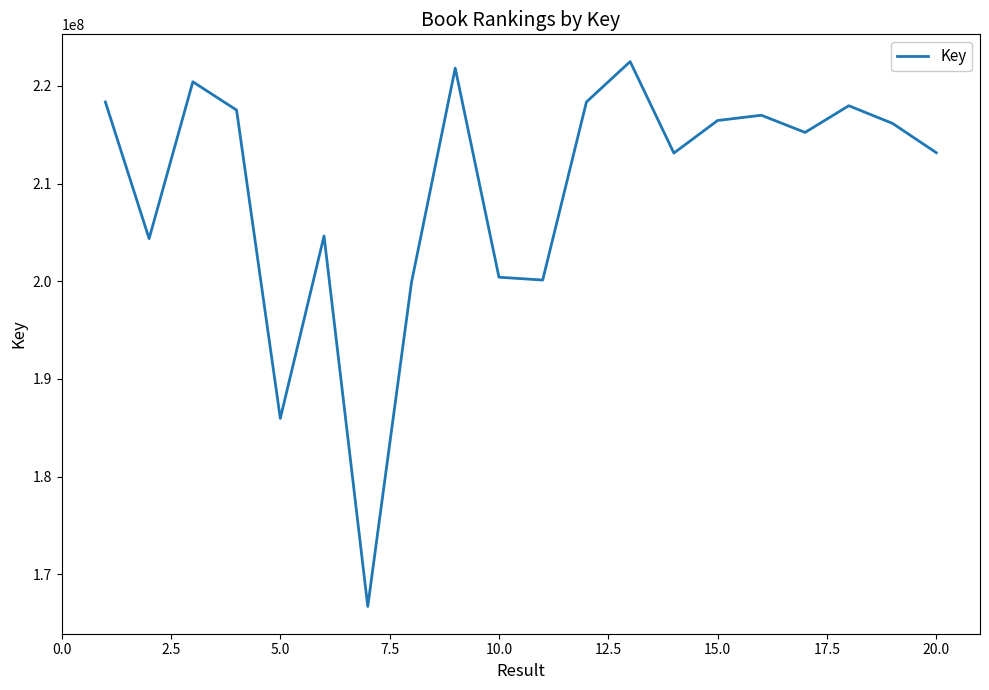

What is the average value?

209508751